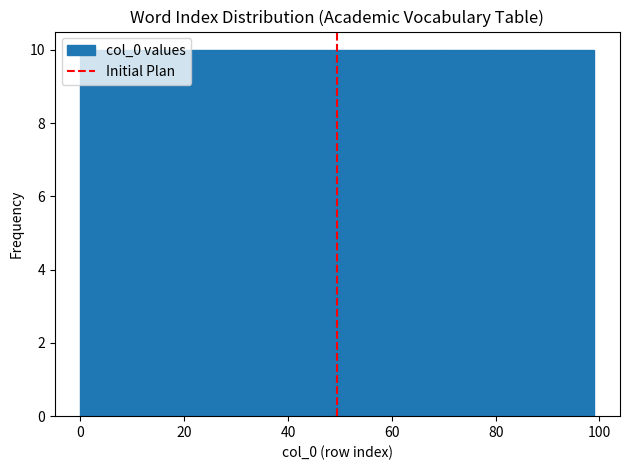

How tall is the bar that spans 60 to 70 on the x-axis? Neither the bar edges nor the heights are printed on the chart, so give them approximately, as read against the axes.

10